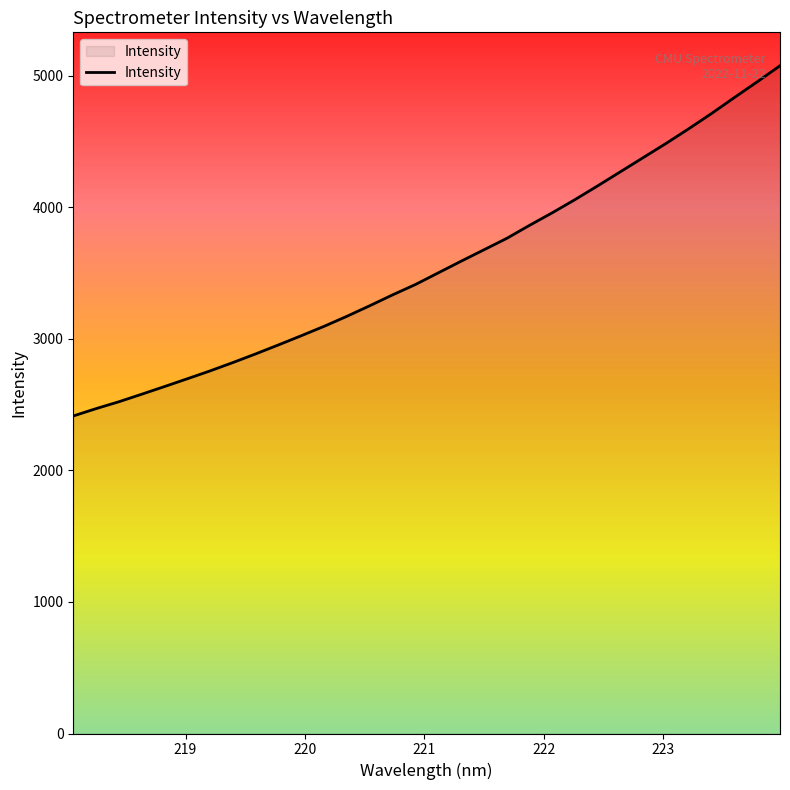

Does the chart display data point markers on the line(s)?

No